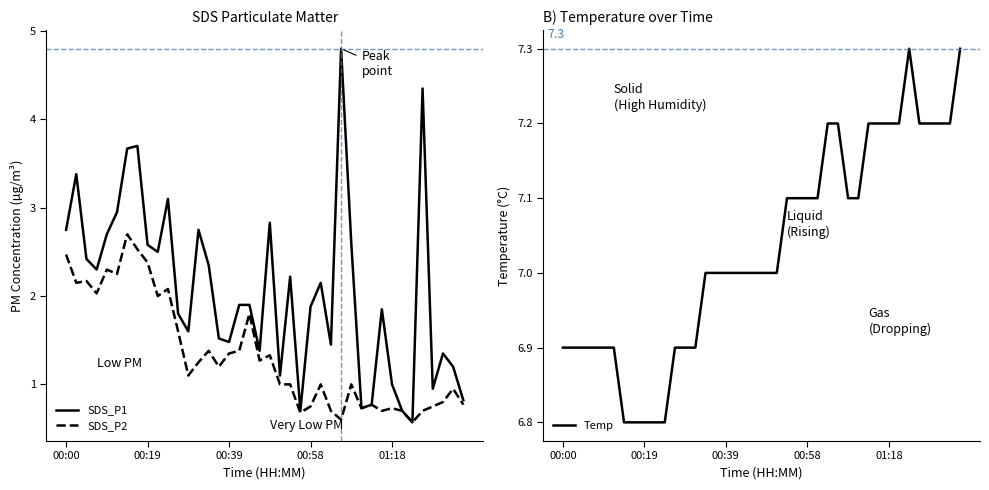

What are all the series names shown in the legend?

SDS_P1, SDS_P2, Temp